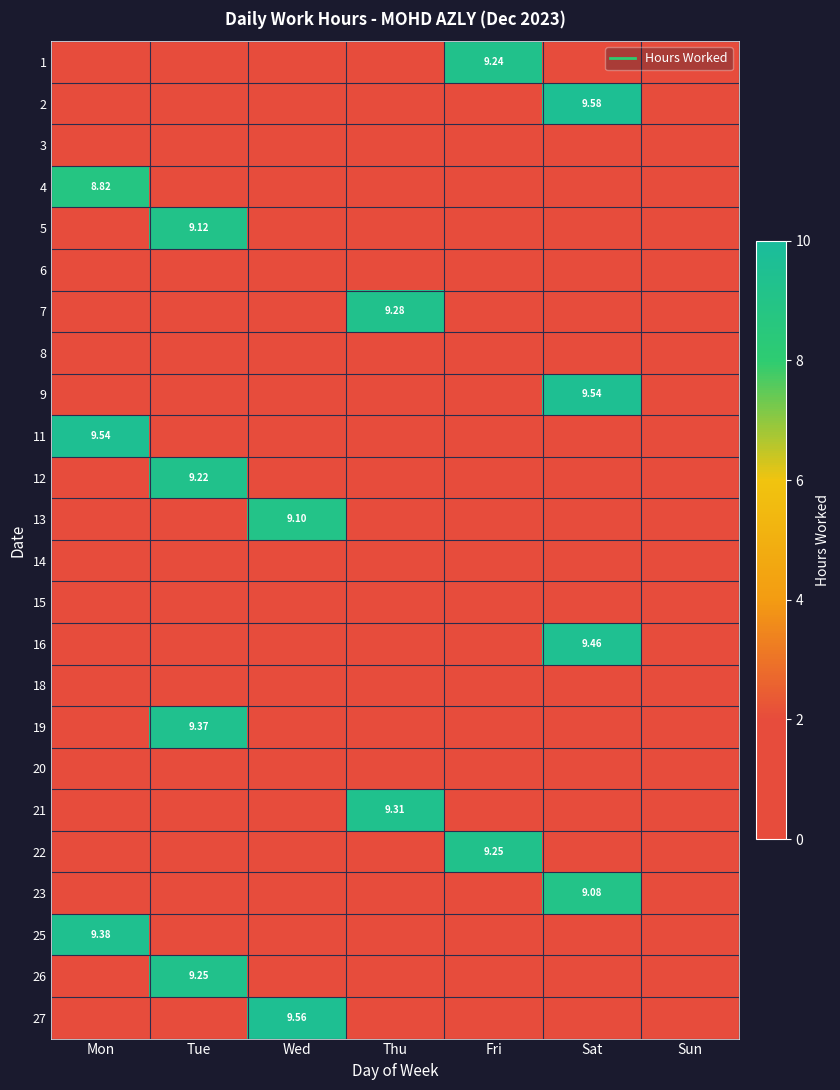

What is the highest value of the 25 series?

9.4